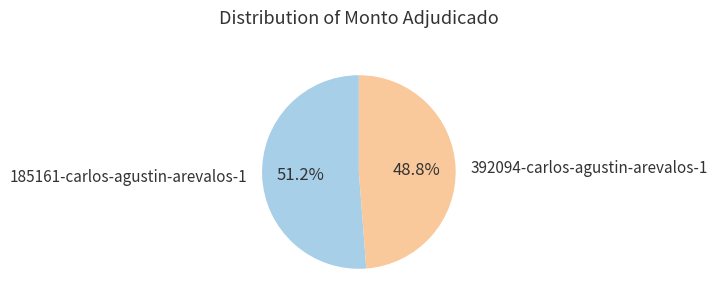

Is it true that 185161-carlos-agustin-arevalos-1 is 51% of the pie?

True